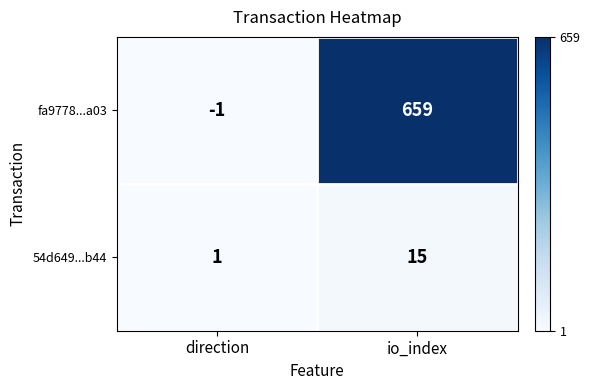

Reading left to right, transcribe all the data shown in this chart.

fa9778...a03: -1	659
54d649...b44: 1	15